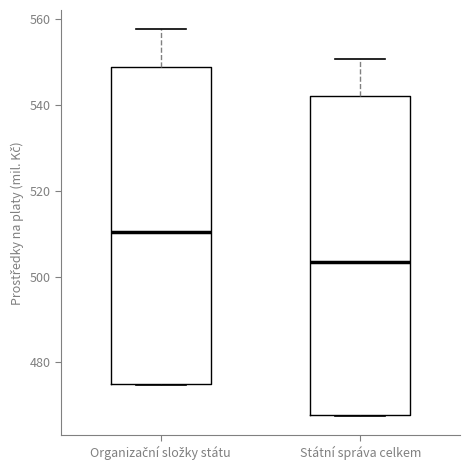

Where is the lower edge of the box for Státní správa celkem on the y-axis? The values are not printed on the chart, so give them approximately, as read against the axis.

468